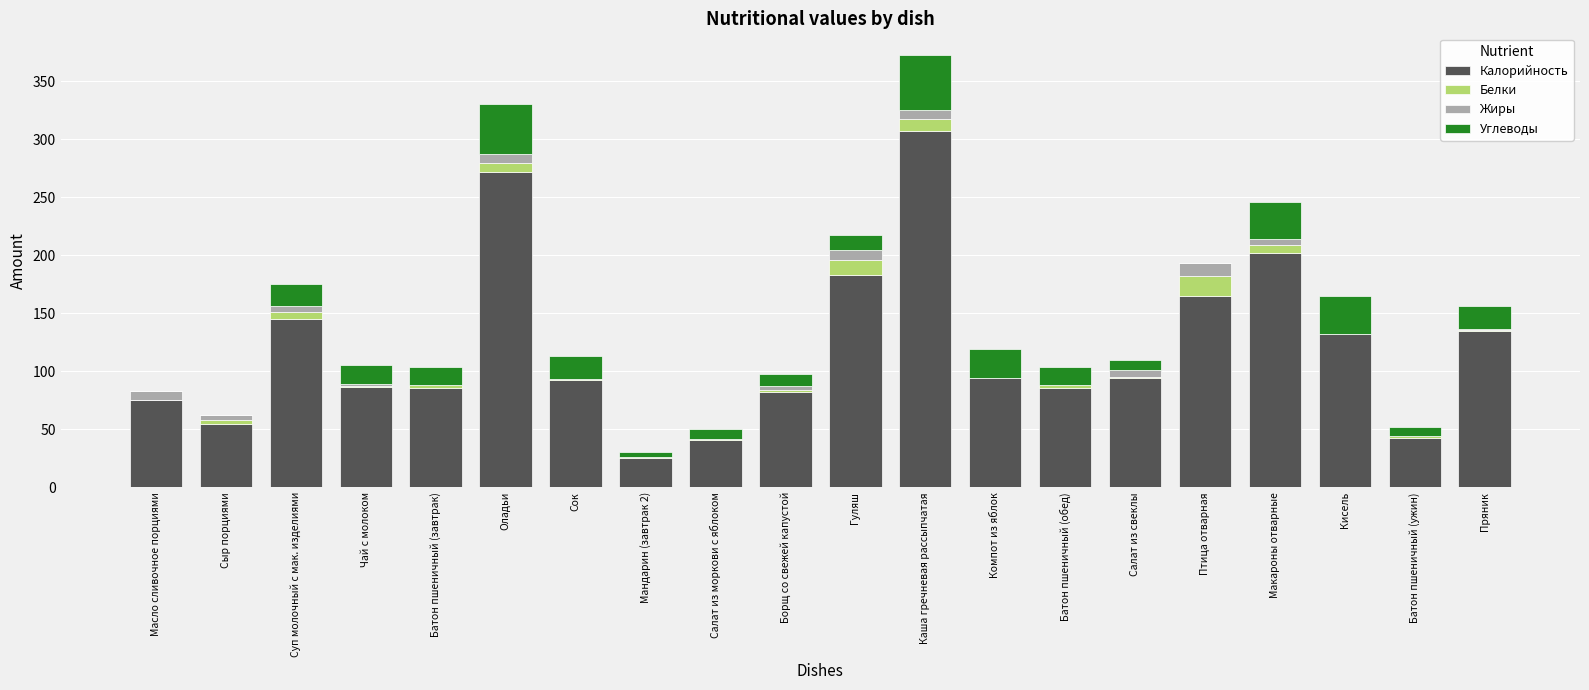

What is the total value across all series at Птица отварная?

192.8